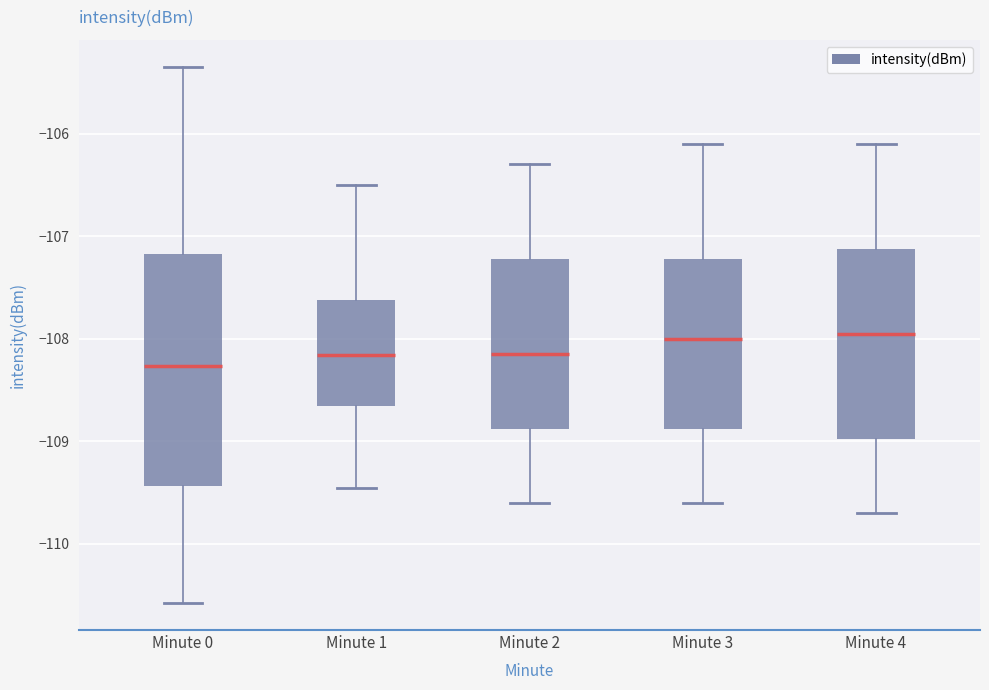

Where is the lower edge of the box for Minute 3 on the y-axis? The values are not printed on the chart, so give them approximately, as read against the axis.

-108.9